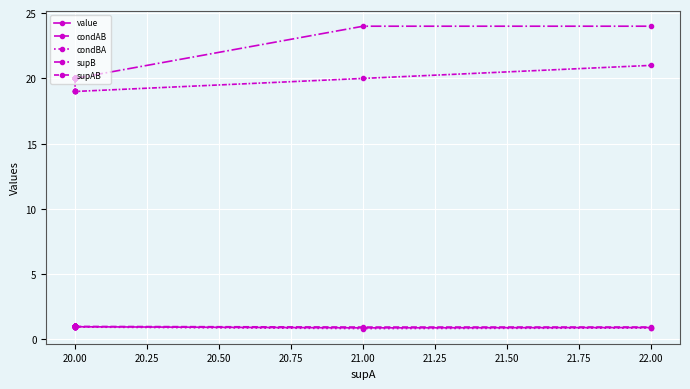

Between 21.50 and 14, which is larger?

21.50